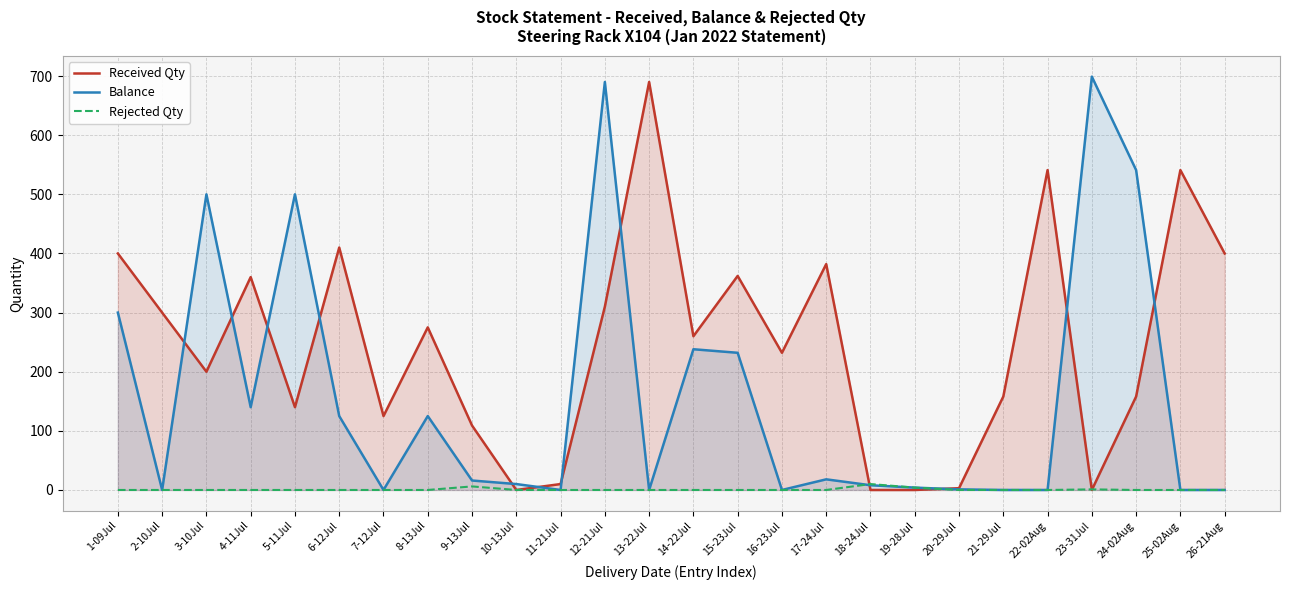

What is the difference between the maximum and minimum values in the Balance series?

699